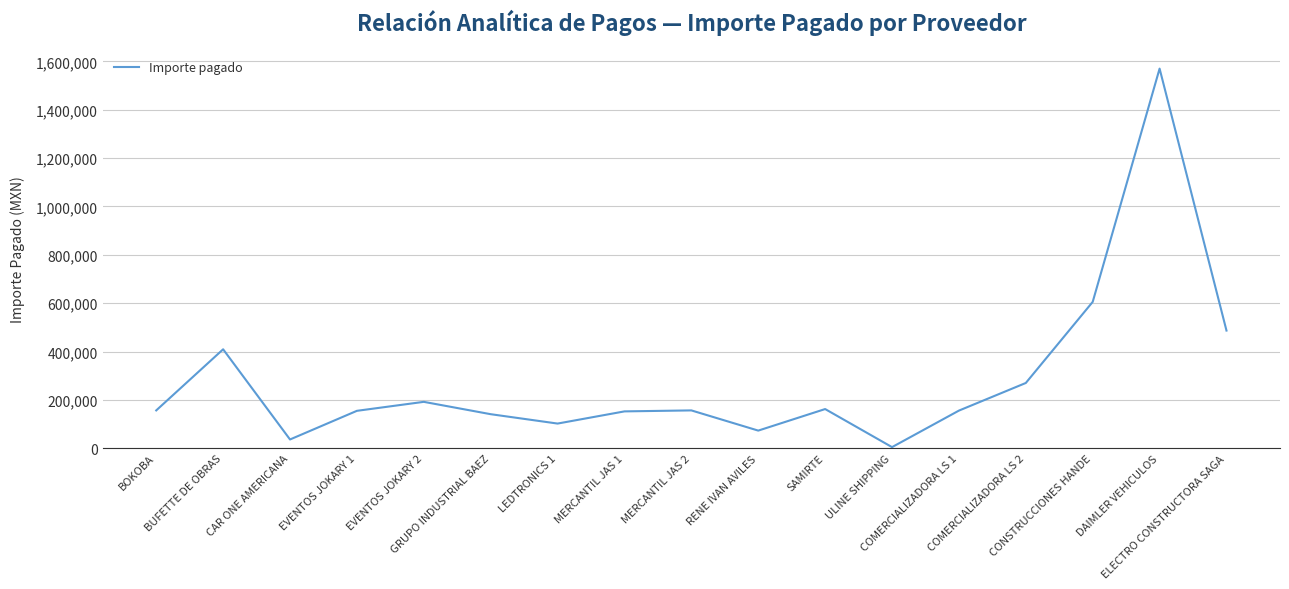

At which label is the value closest to 787373?

CONSTRUCCIONES HANDE